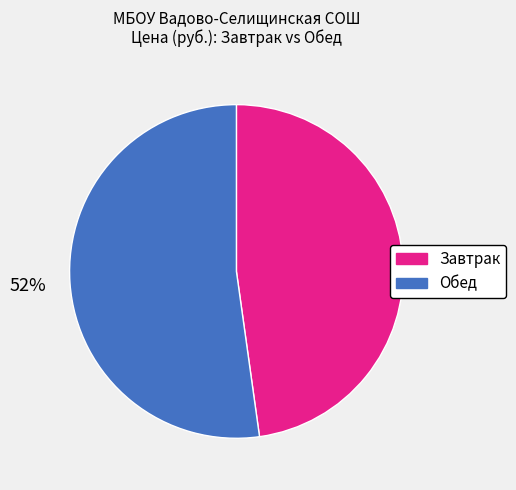

To the nearest percent, what is the difference between the largest and smallest slice percentages?

4%